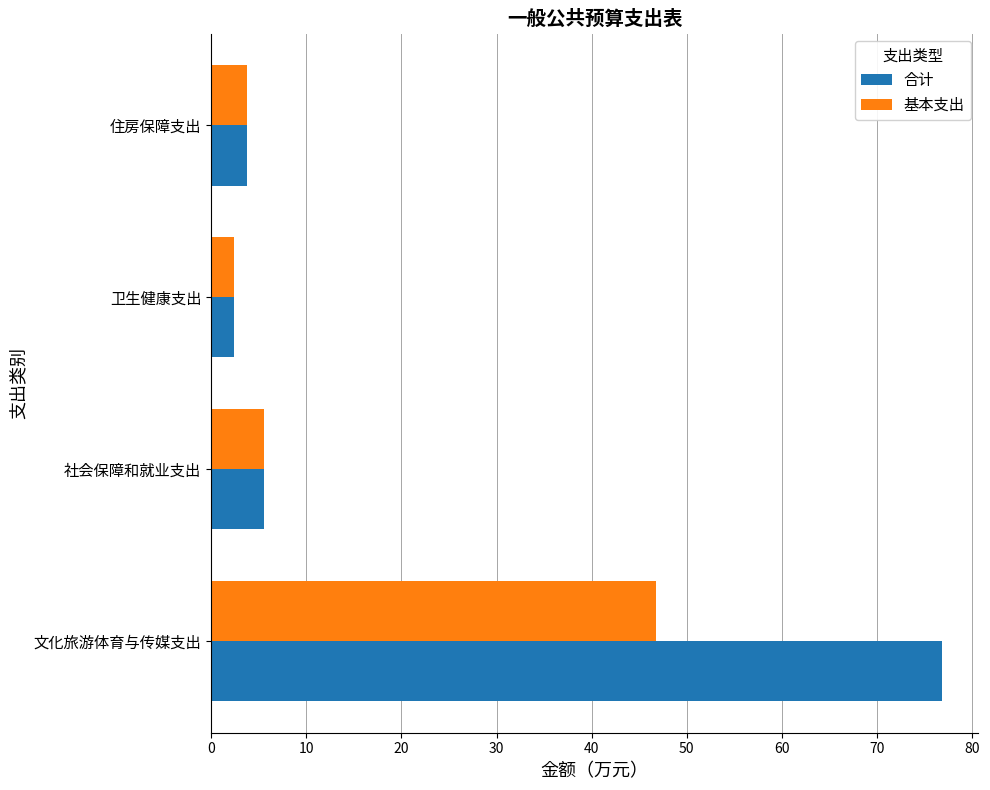

The 基本支出 series shows 3.8 at 住房保障支出. True or false?

True